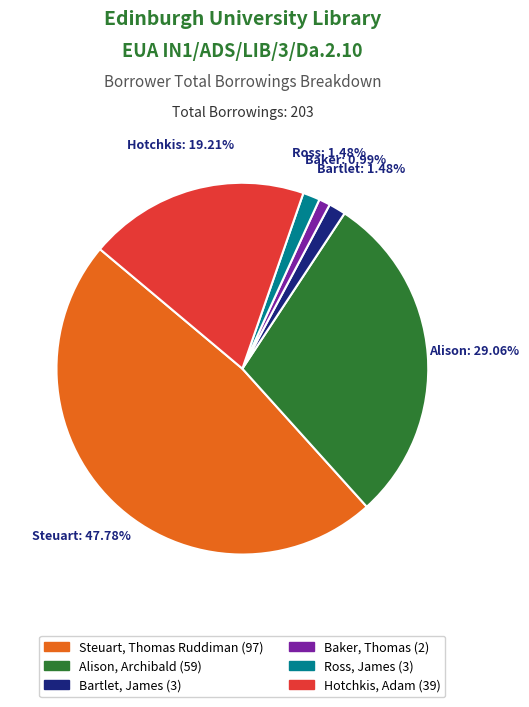

How many slices are in this pie chart?

6